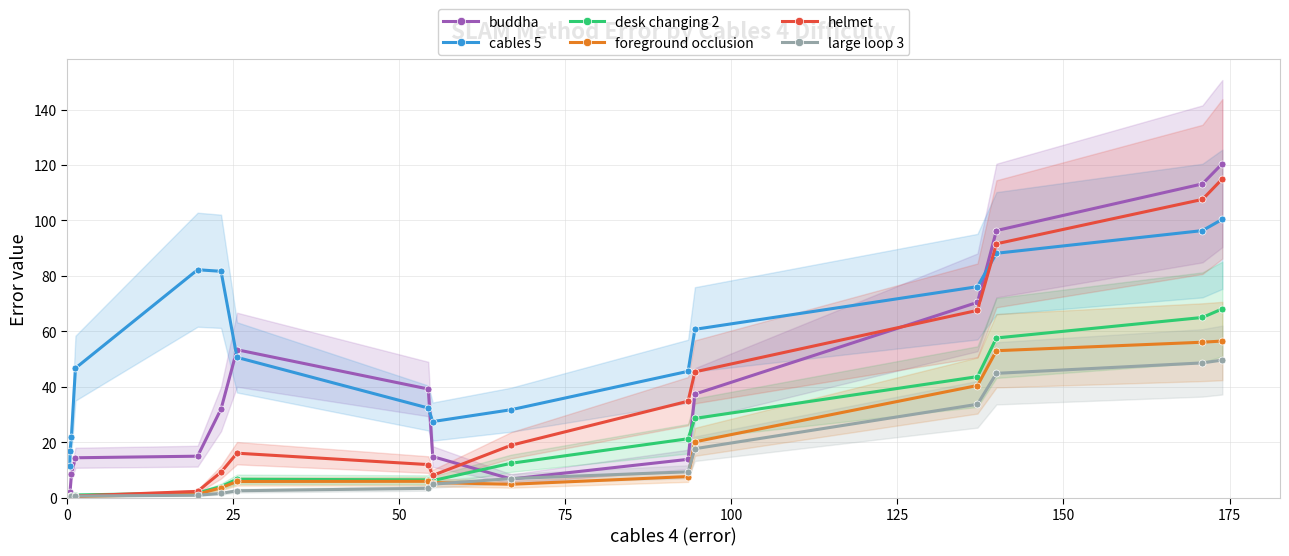

What is the highest value of the foreground occlusion series?

56.5